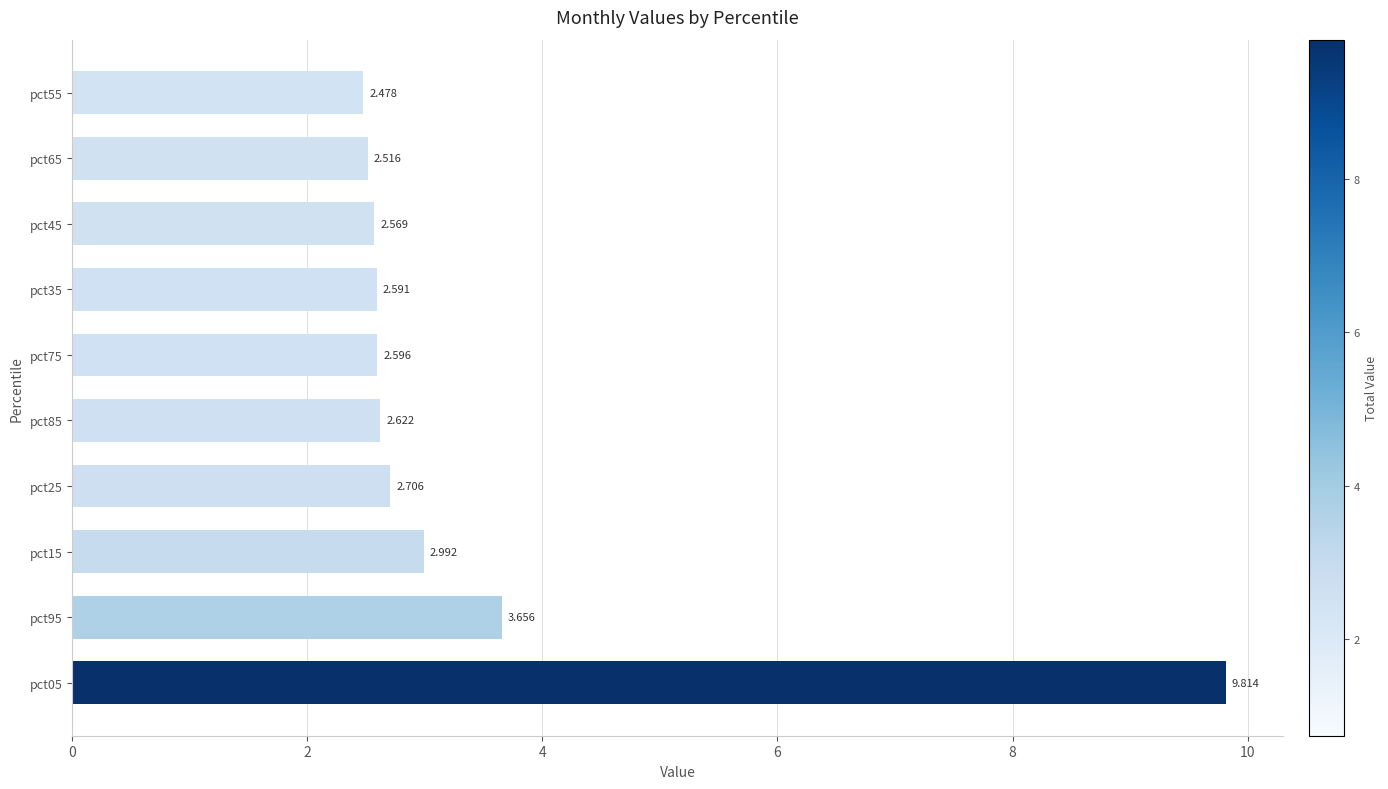

Count the number of data series in this chart.

1